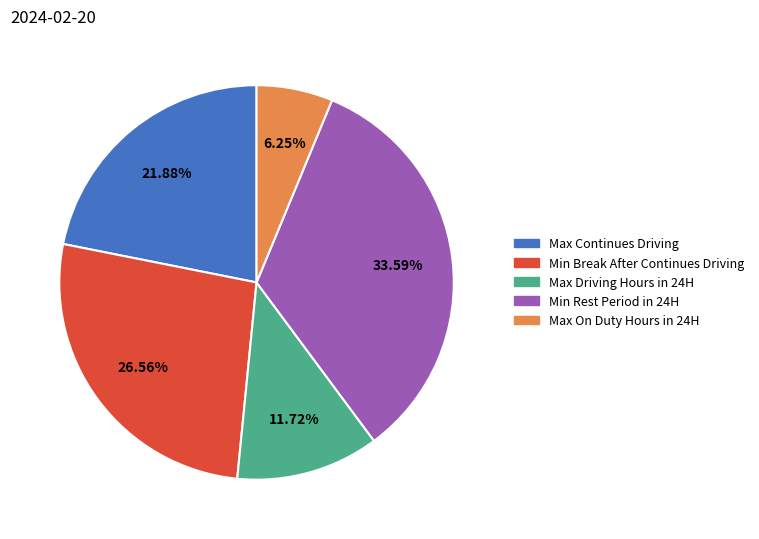

Which slice is the smallest?

Max On Duty Hours in 24H